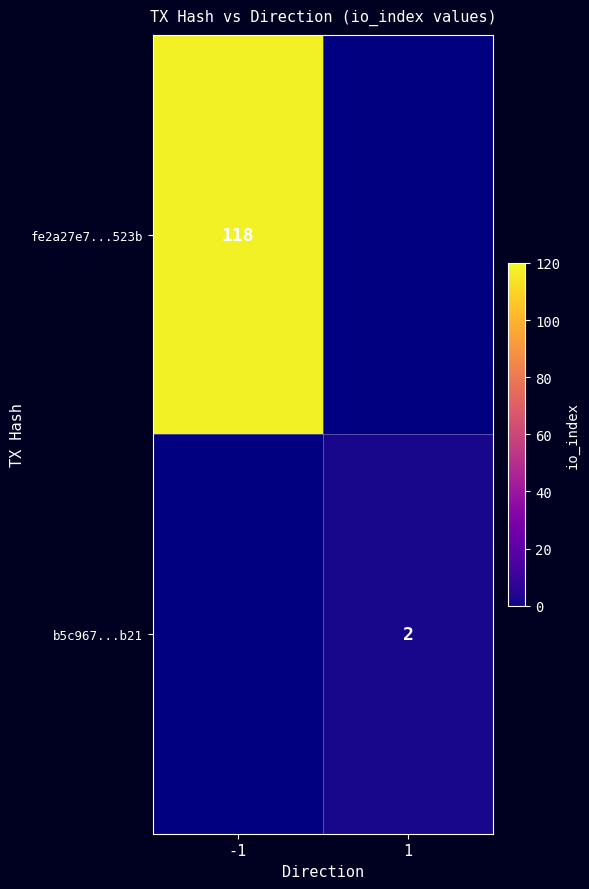

Is it true that b5c967...b21 equals 3 at 1?

False